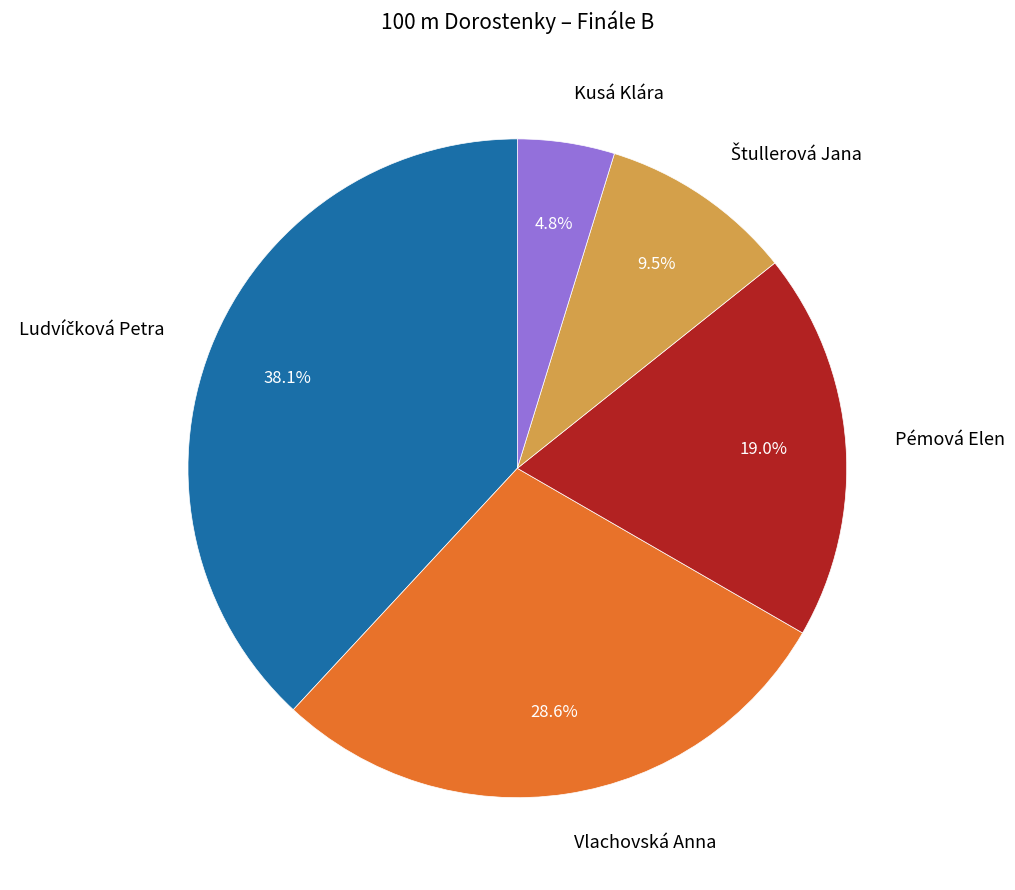

Count the number of slices in the pie.

5